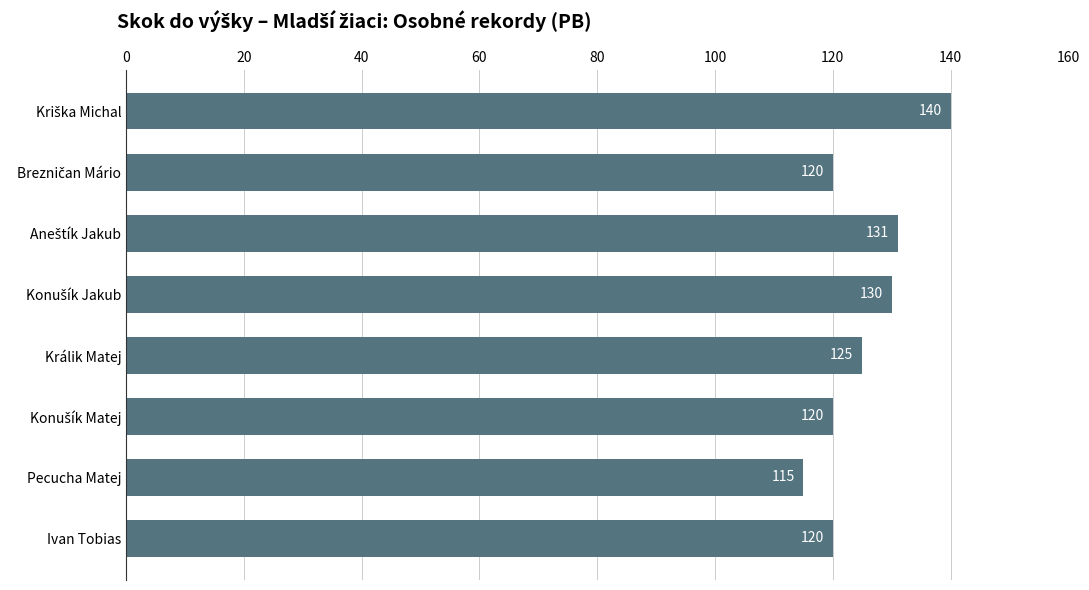

At which label is the value closest to 127?

Králik Matej